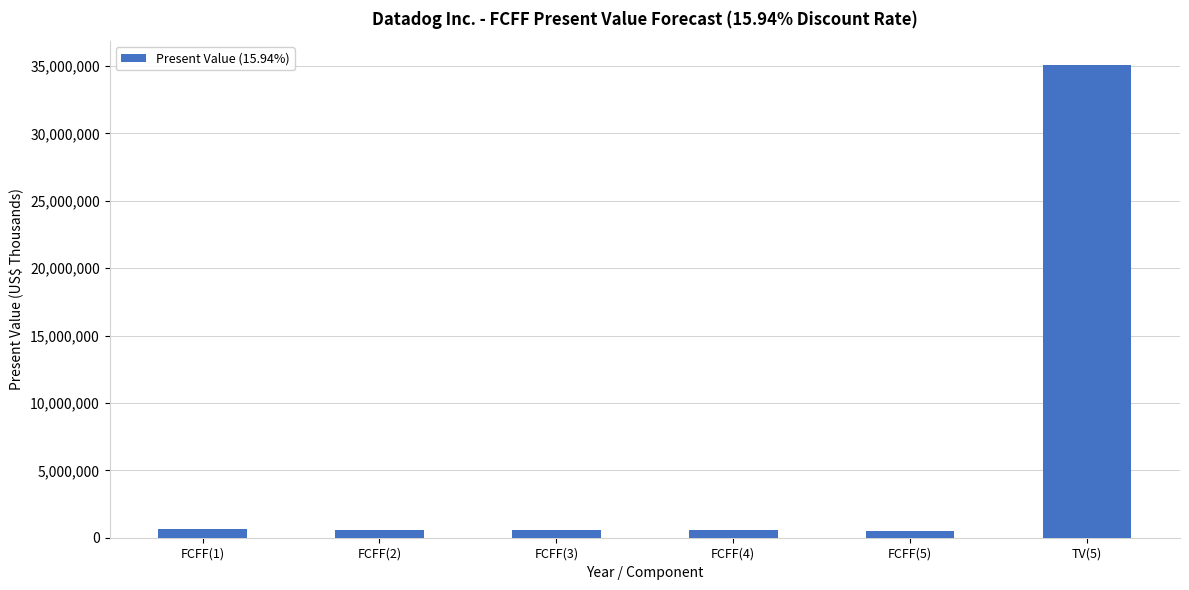

What is the sum of all values?

38002696